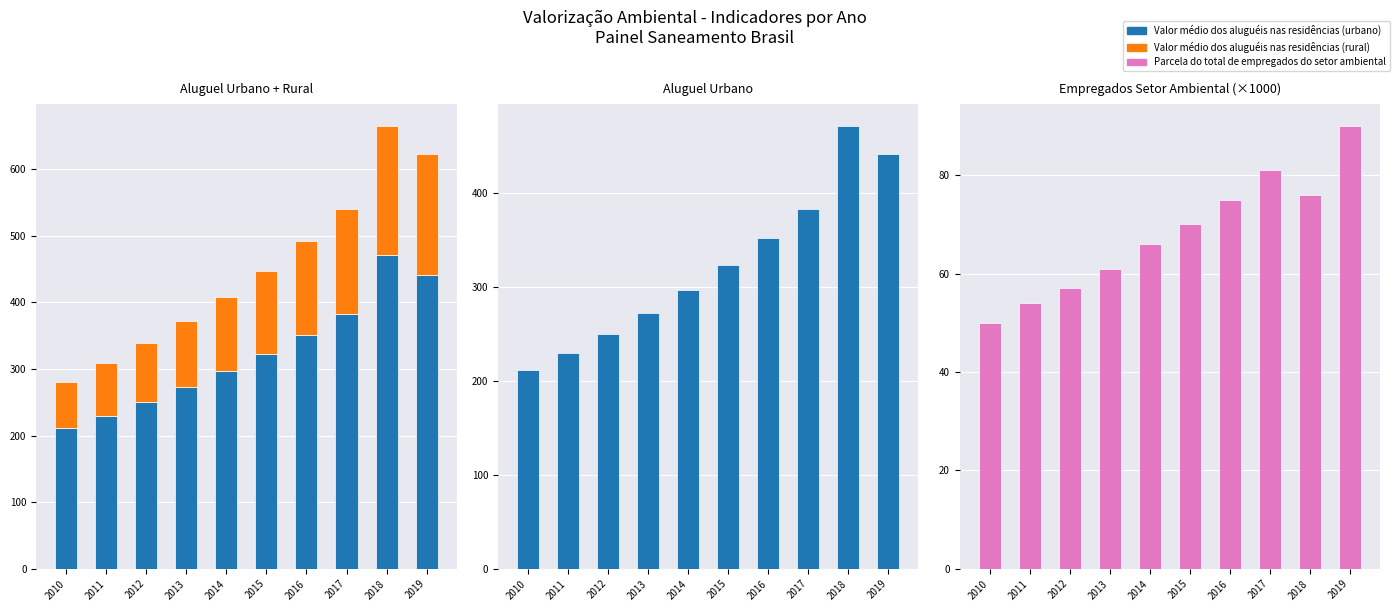

Which has a higher value, 2014 or 2011?

2014